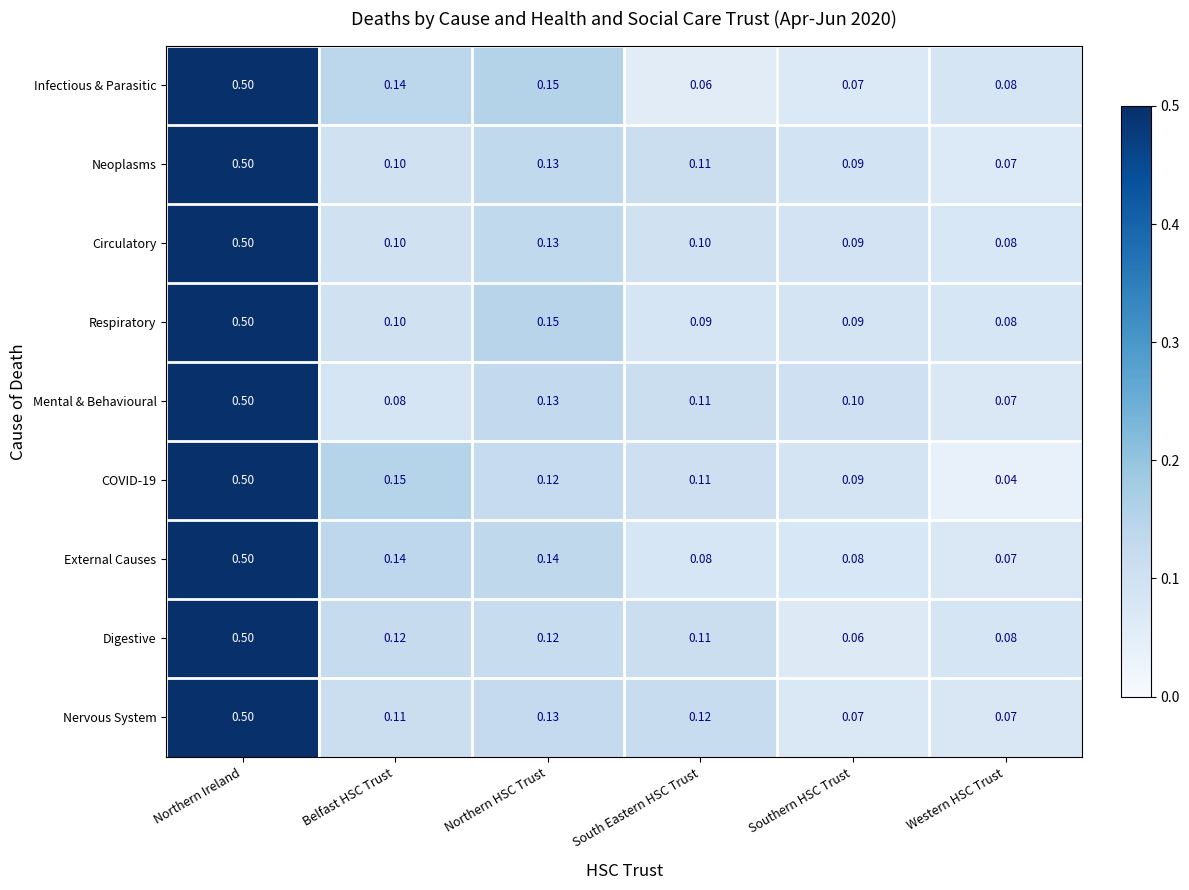

At which label does Neoplasms reach its minimum?

Western HSC Trust